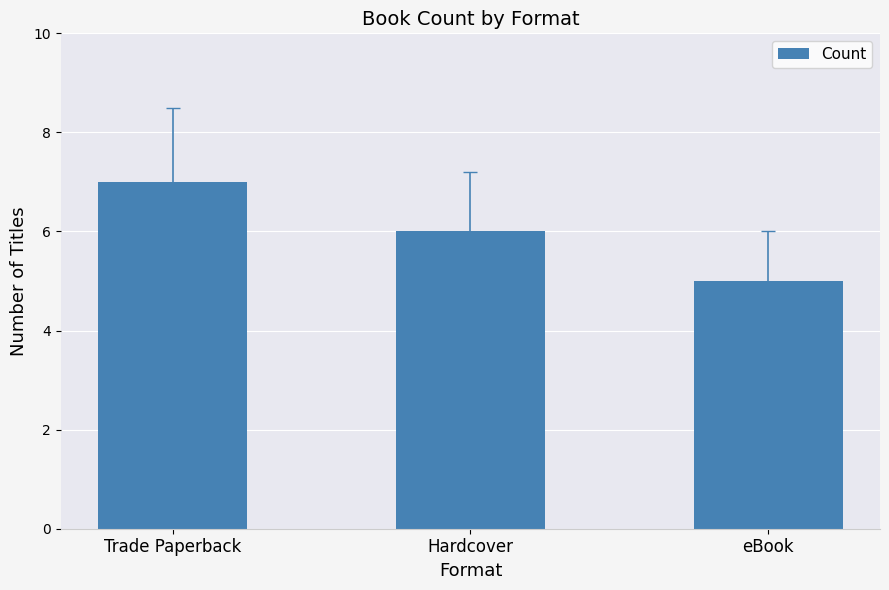

List the labels in order of value, smallest first.

eBook, Hardcover, Trade Paperback